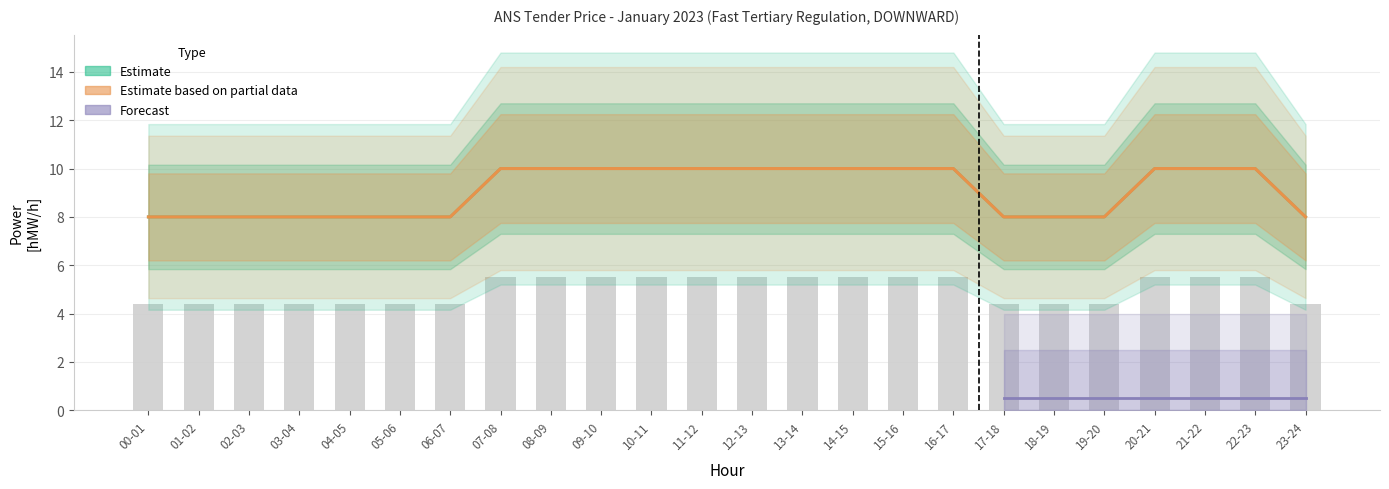

Is the value of Estimate based on partial data at 21-22 greater than the value of Estimate at 09-10?

Yes